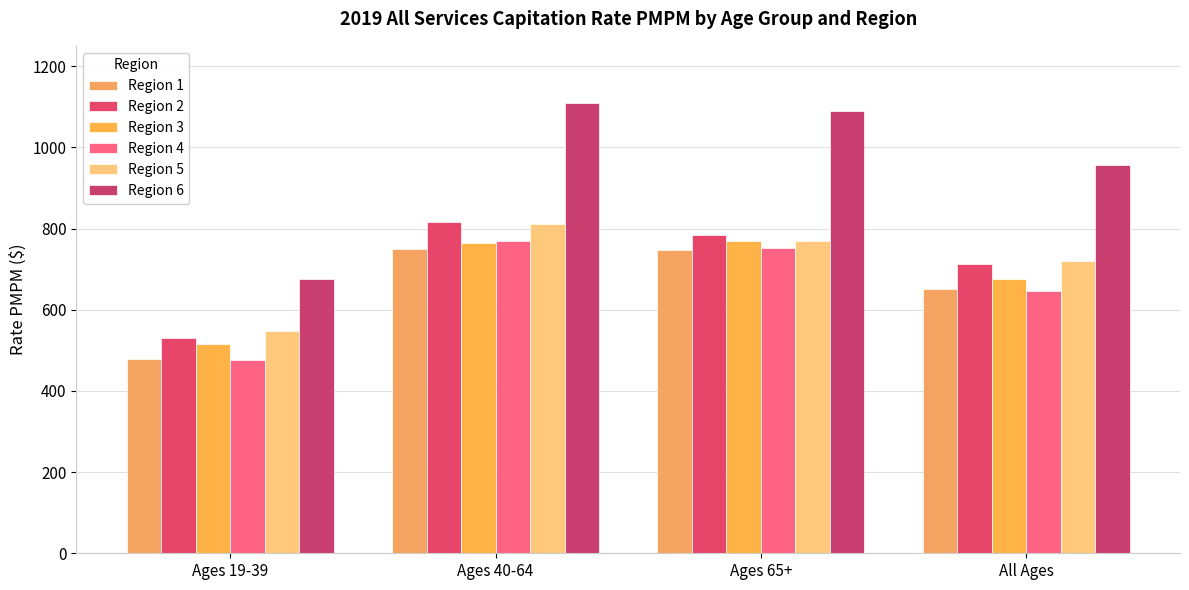

What is the label of the 4th bar from the left?

All Ages